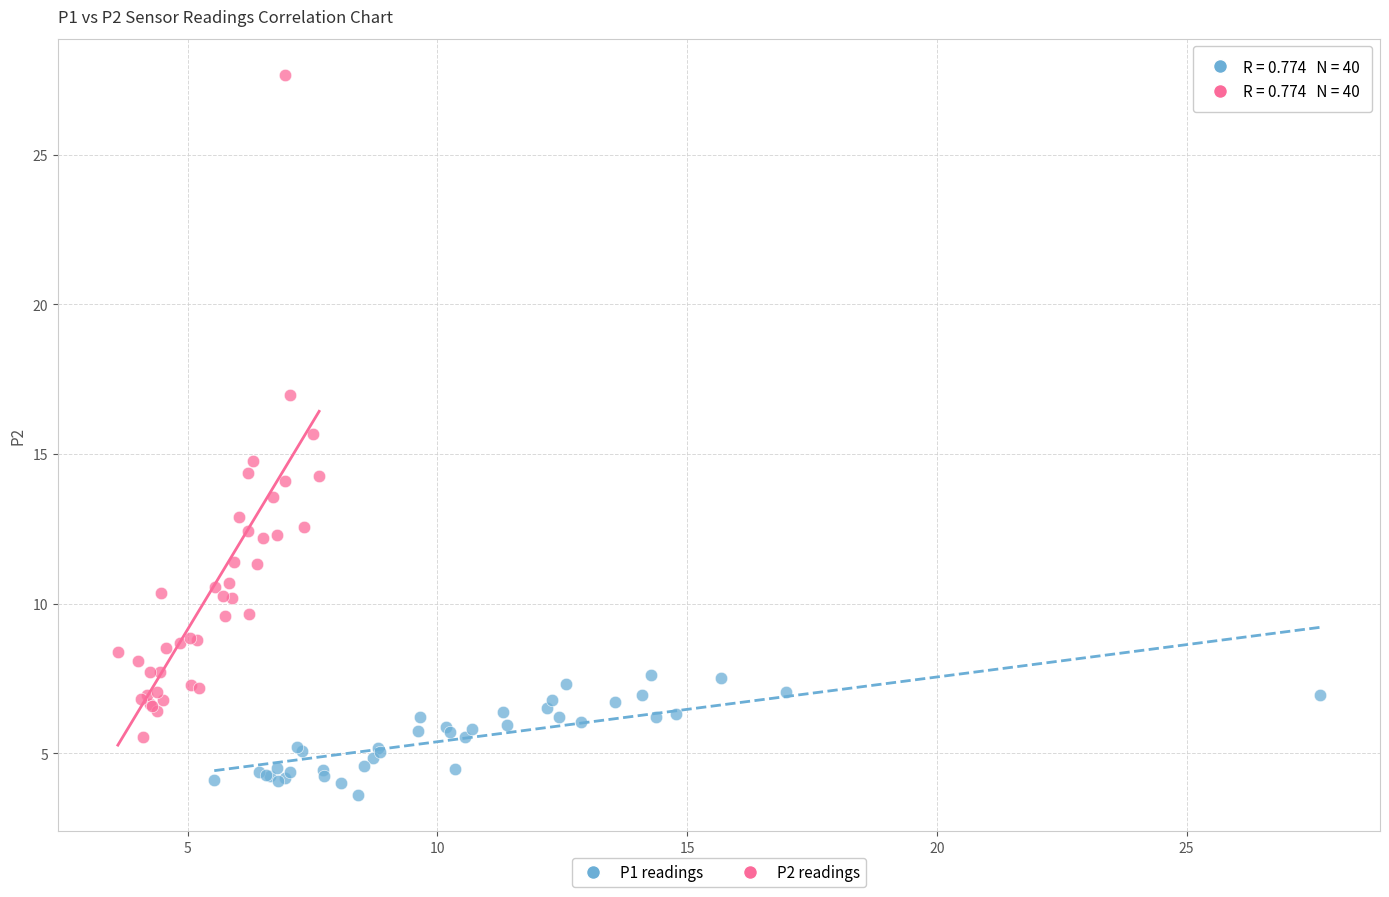

Which series has the widest spread of Y values?

P2 readings